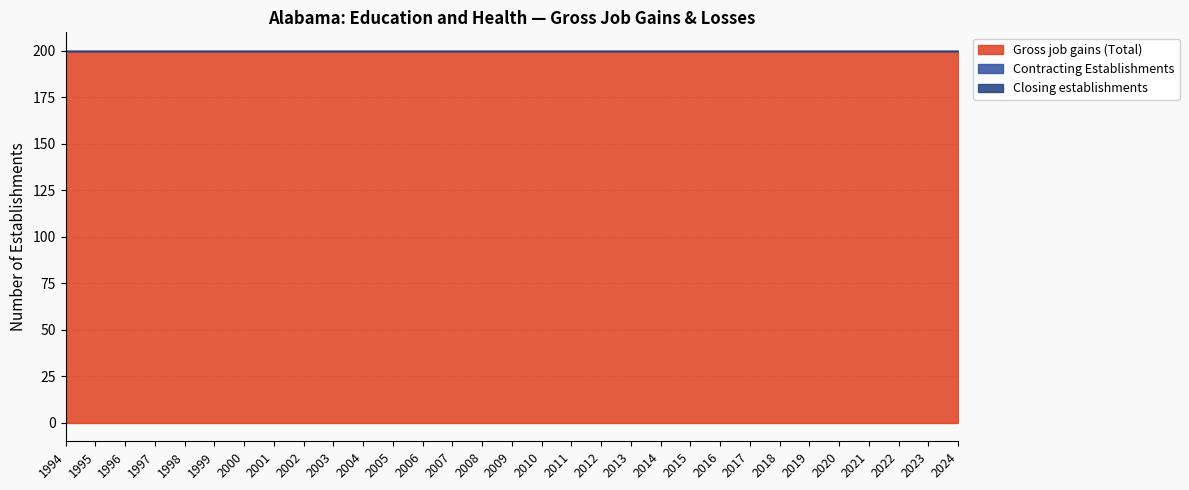

True or false: Contracting Establishments and Gross job gains (Total) intersect in this chart.

False